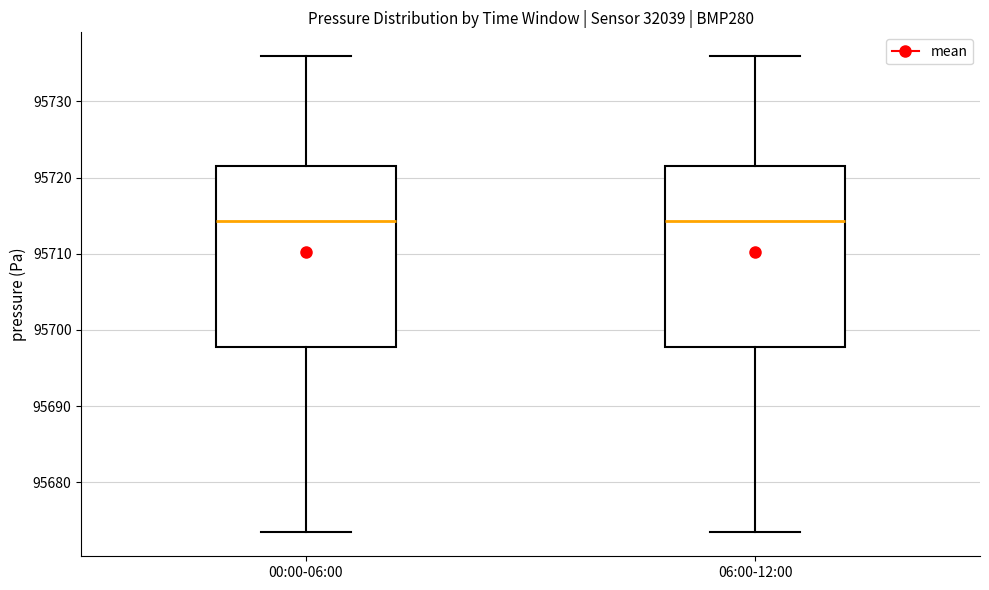

Where does the median line of the box for 00:00-06:00 sit on the y-axis? The values are not printed on the chart, so give them approximately, as read against the axis.

95714